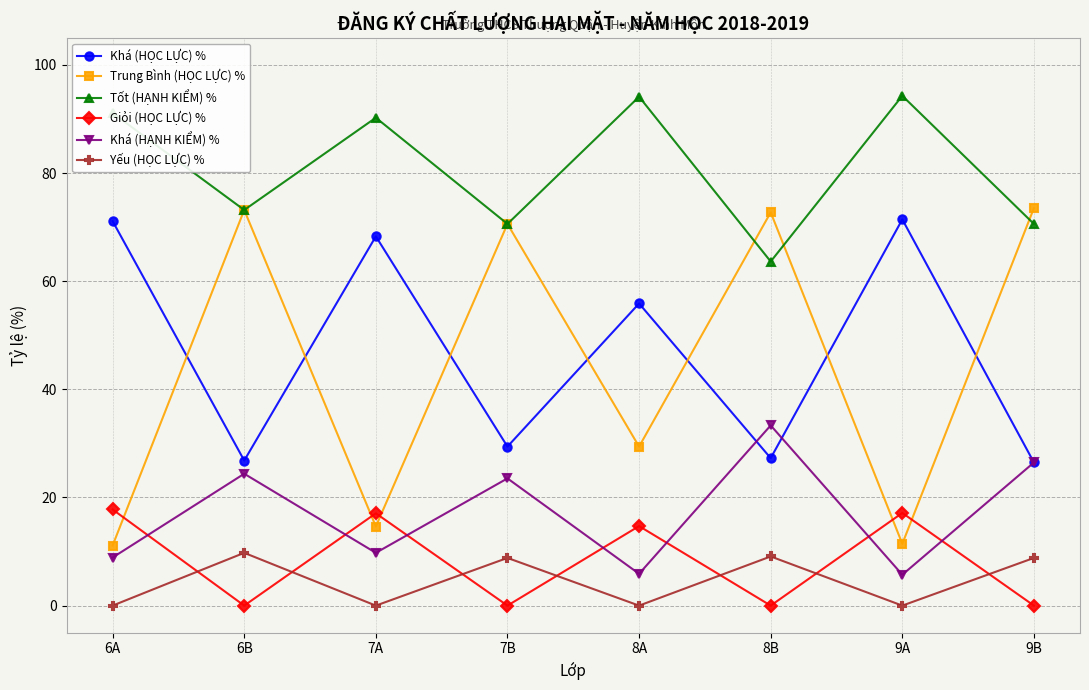

True or false: Tốt (HẠNH KIỂM) % and Yếu (HỌC LỰC) % intersect in this chart.

False